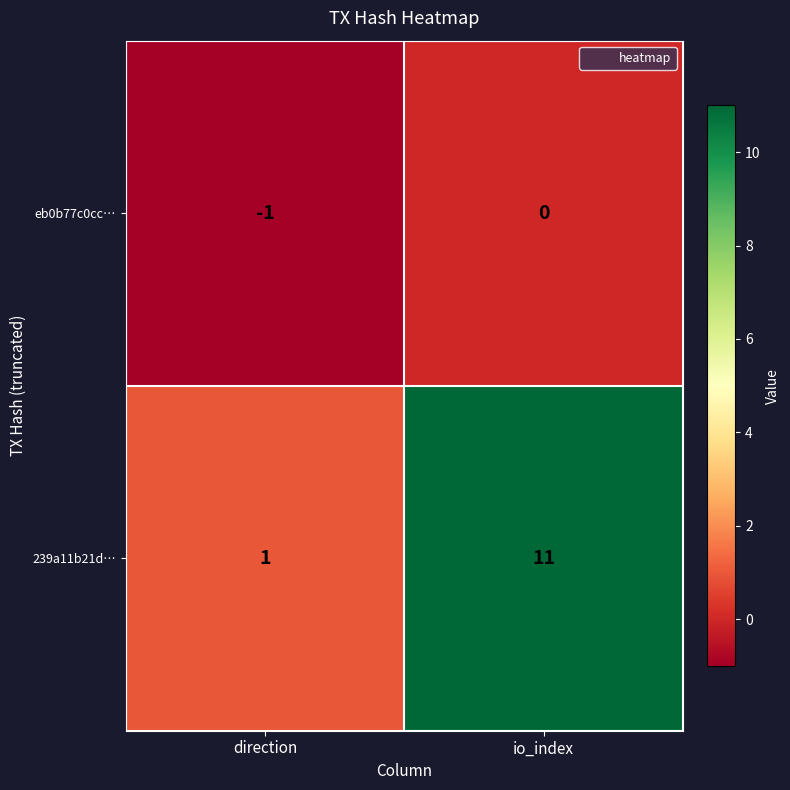

Is it true that 239a11b21d… equals 1 at direction?

True